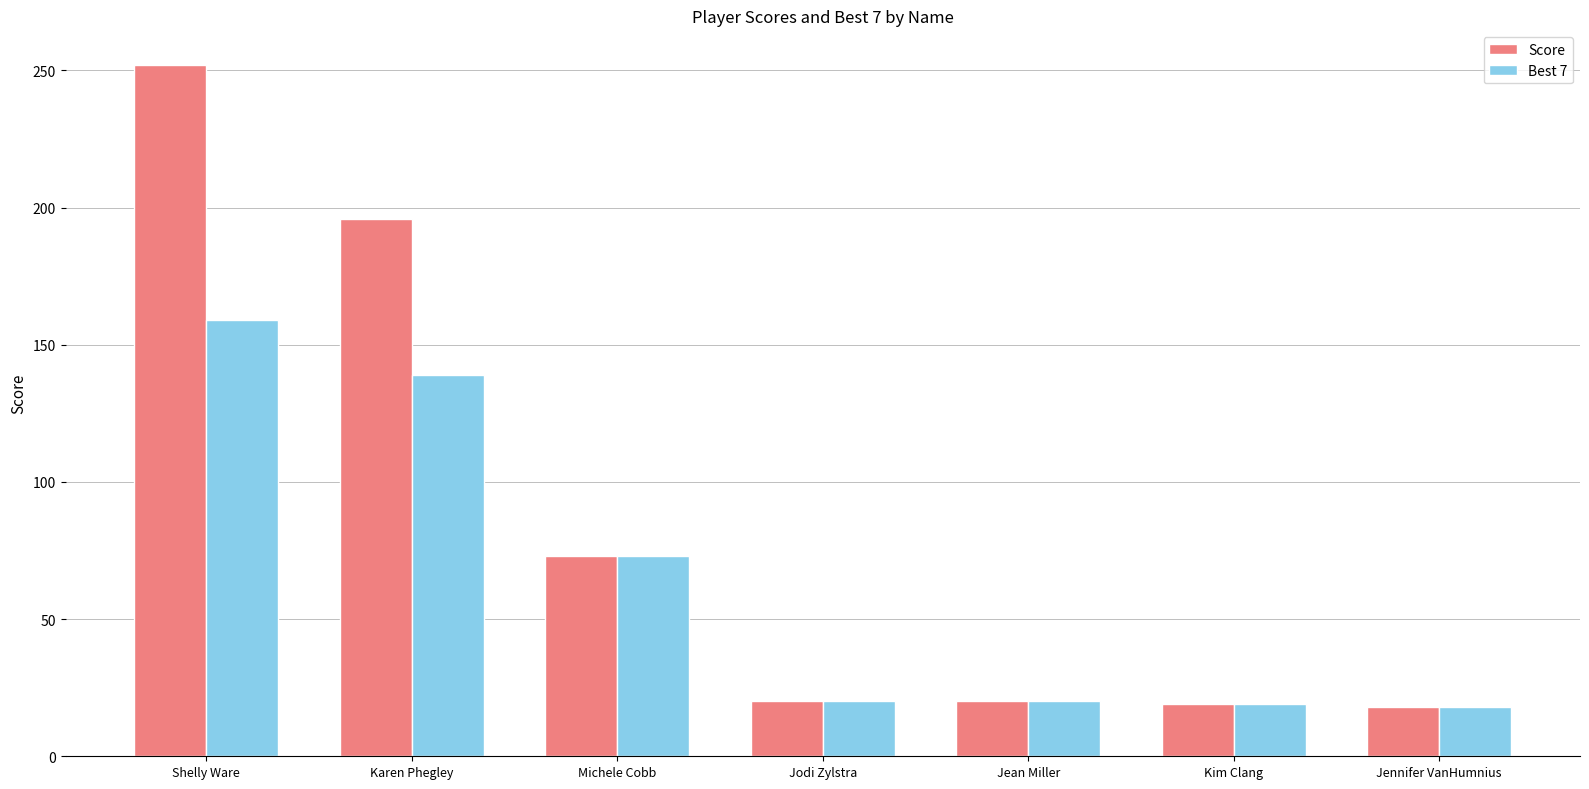

The value of Best 7 at Karen Phegley is 139. True or false?

True